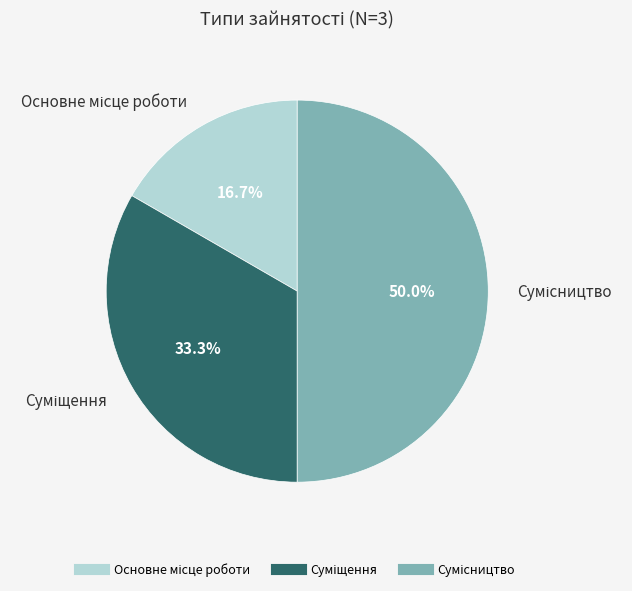

What percentage is the Сумісництво slice, to the nearest percent?

50%